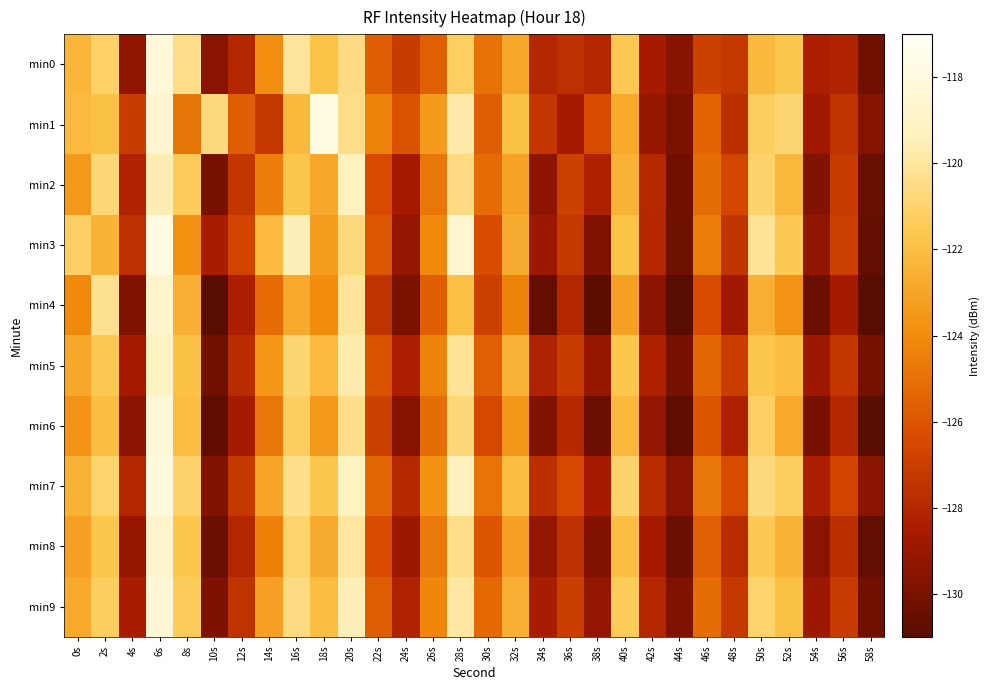

Reading left to right, what are all the values shown in this chart?

min0: 0s=-122.3	2s=-121.1	4s=-129.3	6s=-118.2	8s=-120.5	10s=-129.5	12s=-128.0	14s=-123.9	16s=-120.1	18s=-121.8	20s=-120.6	22s=-125.7	24s=-127.0	26s=-125.6	28s=-121.3	30s=-125.0	32s=-122.9	34s=-128.0	36s=-127.6	38s=-128.0	40s=-121.6	42s=-128.6	44s=-129.6	46s=-126.8	48s=-127.2	50s=-122.2	52s=-121.6	54s=-128.4	56s=-128.2	58s=-130.3
min1: 0s=-122.2	2s=-121.9	4s=-127.0	6s=-118.5	8s=-124.9	10s=-120.7	12s=-125.7	14s=-127.2	16s=-122.2	18s=-117.8	20s=-120.5	22s=-124.3	24s=-126.1	26s=-123.4	28s=-119.8	30s=-125.7	32s=-121.9	34s=-127.3	36s=-128.6	38s=-126.4	40s=-122.8	42s=-129.1	44s=-130.0	46s=-125.5	48s=-127.7	50s=-121.3	52s=-120.9	54s=-128.8	56s=-127.5	58s=-129.6
min2: 0s=-123.5	2s=-120.8	4s=-128.2	6s=-119.6	8s=-121.4	10s=-130.1	12s=-127.3	14s=-124.5	16s=-121.7	18s=-122.9	20s=-119.3	22s=-126.4	24s=-128.7	26s=-124.8	28s=-120.6	30s=-125.2	32s=-123.1	34s=-129.4	36s=-126.8	38s=-128.3	40s=-122.5	42s=-127.9	44s=-130.2	46s=-125.1	48s=-126.6	50s=-121.1	52s=-122.3	54s=-129.7	56s=-127.1	58s=-130.5
min3: 0s=-121.2	2s=-122.4	4s=-127.6	6s=-117.9	8s=-123.8	10s=-128.5	12s=-126.7	14s=-122.1	16s=-119.5	18s=-123.3	20s=-120.7	22s=-125.9	24s=-129.2	26s=-124.1	28s=-118.6	30s=-126.3	32s=-122.7	34s=-128.9	36s=-127.2	38s=-129.8	40s=-121.8	42s=-128.1	44s=-130.3	46s=-124.6	48s=-127.4	50s=-120.2	52s=-121.5	54s=-129.3	56s=-126.9	58s=-130.7
min4: 0s=-124.1	2s=-120.3	4s=-129.8	6s=-118.7	8s=-122.6	10s=-131.0	12s=-128.4	14s=-125.2	16s=-122.8	18s=-124.0	20s=-120.1	22s=-127.5	24s=-130.0	26s=-125.7	28s=-121.9	30s=-126.8	32s=-124.3	34s=-130.6	36s=-128.1	38s=-130.9	40s=-123.2	42s=-129.5	44s=-131.1	46s=-126.3	48s=-128.8	50s=-122.6	52s=-123.7	54s=-130.4	56s=-128.6	58s=-131.3
min5: 0s=-122.9	2s=-121.5	4s=-128.7	6s=-119.1	8s=-121.9	10s=-130.2	12s=-127.8	14s=-123.6	16s=-120.9	18s=-122.1	20s=-119.7	22s=-126.1	24s=-128.4	26s=-124.3	28s=-120.2	30s=-125.6	32s=-122.4	34s=-128.2	36s=-127.1	38s=-129.1	40s=-121.6	42s=-128.3	44s=-130.1	46s=-125.4	48s=-127.0	50s=-121.7	52s=-122.0	54s=-128.9	56s=-127.3	58s=-130.1
min6: 0s=-123.7	2s=-122.0	4s=-129.5	6s=-118.3	8s=-122.0	10s=-130.8	12s=-128.6	14s=-124.8	16s=-121.3	18s=-123.5	20s=-120.4	22s=-126.8	24s=-129.6	26s=-125.1	28s=-120.8	30s=-126.5	32s=-123.6	34s=-129.8	36s=-127.9	38s=-130.4	40s=-122.3	42s=-129.2	44s=-130.8	46s=-126.0	48s=-128.3	50s=-121.2	52s=-122.8	54s=-130.1	56s=-128.0	58s=-131.0
min7: 0s=-122.5	2s=-121.0	4s=-128.0	6s=-118.0	8s=-121.1	10s=-129.7	12s=-127.2	14s=-123.0	16s=-120.4	18s=-121.6	20s=-119.2	22s=-125.4	24s=-127.9	26s=-123.8	28s=-119.4	30s=-124.9	32s=-122.0	34s=-127.7	36s=-126.5	38s=-128.6	40s=-121.1	42s=-127.8	44s=-129.5	46s=-124.8	48s=-126.4	50s=-120.7	52s=-121.3	54s=-128.4	56s=-126.7	58s=-129.5
min8: 0s=-123.2	2s=-121.7	4s=-129.1	6s=-118.8	8s=-121.7	10s=-130.4	12s=-128.0	14s=-124.4	16s=-121.0	18s=-122.7	20s=-120.0	22s=-126.3	24s=-128.9	26s=-124.7	28s=-120.5	30s=-126.0	32s=-123.2	34s=-129.2	36s=-127.6	38s=-129.7	40s=-122.0	42s=-128.7	44s=-130.4	46s=-125.6	48s=-127.8	50s=-121.5	52s=-122.4	54s=-129.5	56s=-127.7	58s=-130.7
min9: 0s=-122.8	2s=-121.3	4s=-128.5	6s=-118.4	8s=-121.4	10s=-129.9	12s=-127.5	14s=-123.2	16s=-120.6	18s=-122.0	20s=-119.5	22s=-125.7	24s=-128.2	26s=-124.2	28s=-119.9	30s=-125.3	32s=-122.6	34s=-128.5	36s=-127.0	38s=-129.2	40s=-121.4	42s=-128.1	44s=-129.8	46s=-125.1	48s=-127.2	50s=-121.0	52s=-121.9	54s=-128.9	56s=-127.1	58s=-130.2